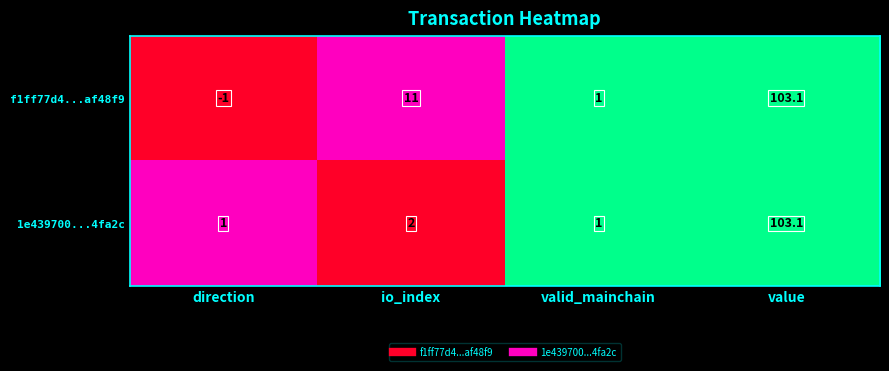

Read the 1e439700...4fa2c value at valid_mainchain.

1.0